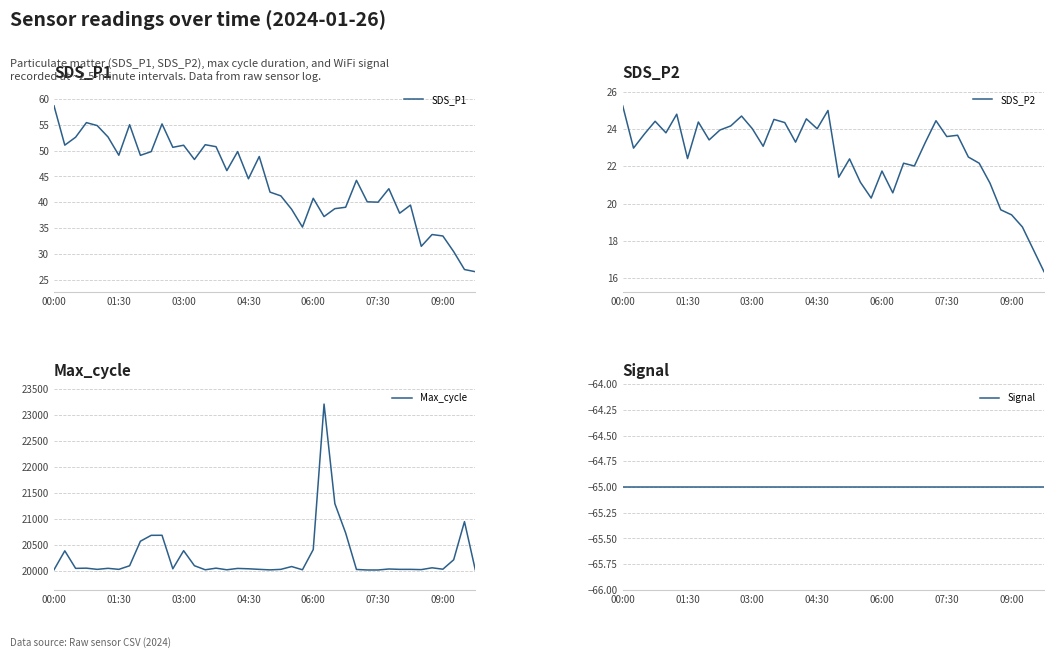

True or false: SDS_P1 has more than 1 points higher than both neighbors.

True